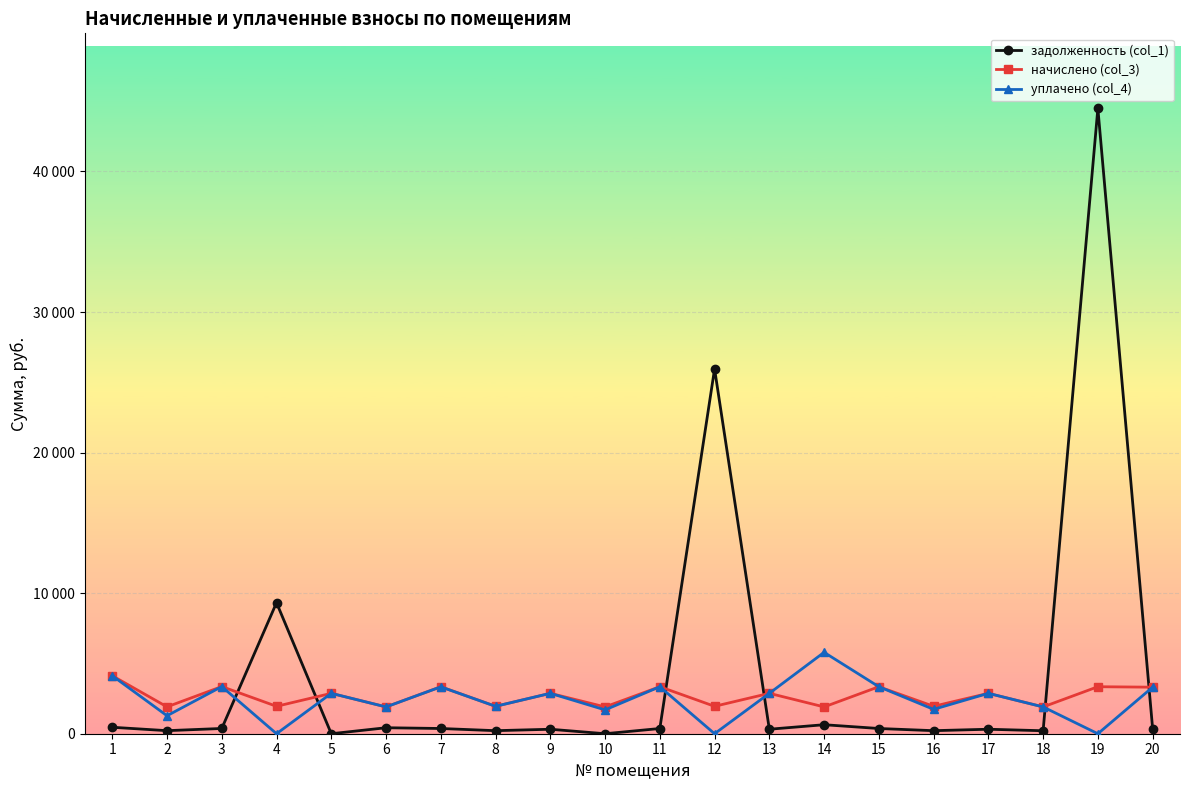

At which category does уплачено (col_4) reach its first local peak?

3